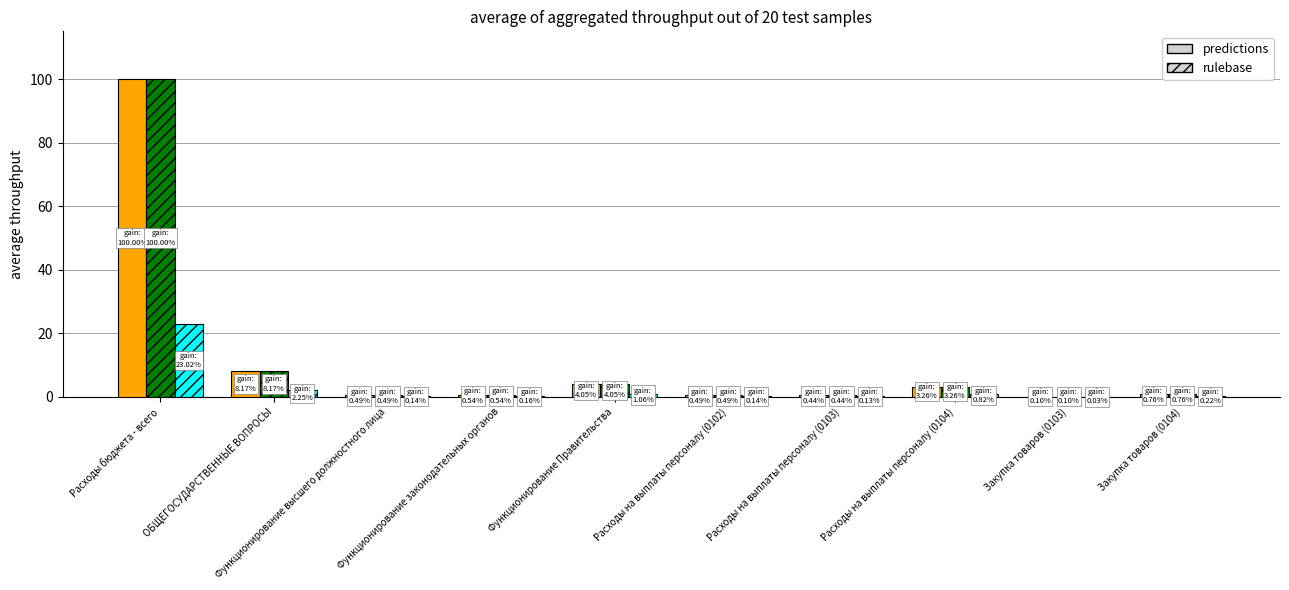

What is the greatest value displayed?

100.0